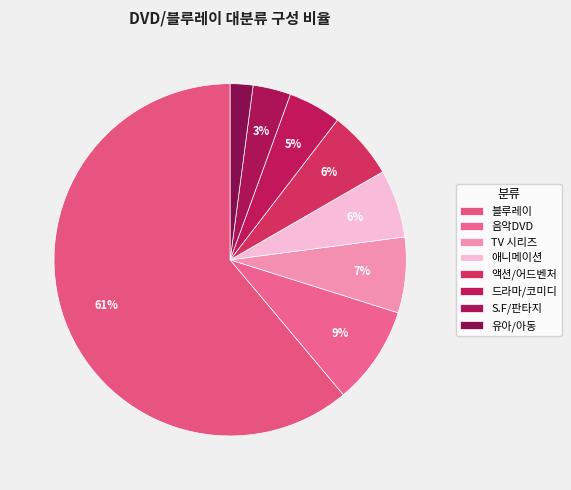

How many segments does this pie chart have?

8